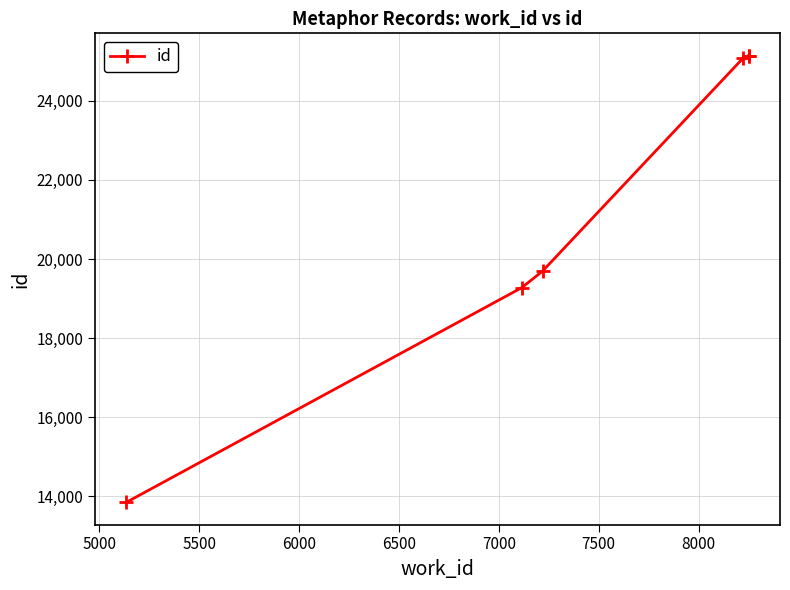

What is the minimum value shown in the chart?

13853